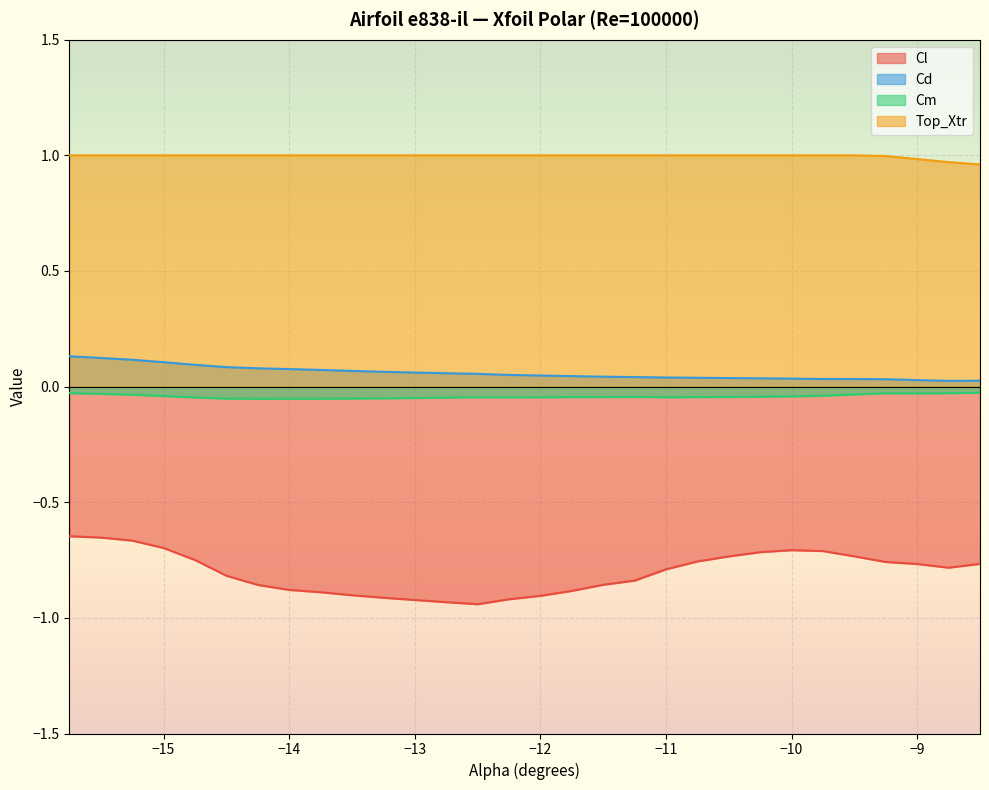

Reading left to right, transcribe all the data shown in this chart.

Cl: -0.6	-0.7	-0.7	-0.7	-0.7	-0.8	-0.9	-0.9	-0.9	-0.9	-0.9	-0.9	-0.9	-0.9	-0.9	-0.9	-0.9	-0.9	-0.8	-0.8	-0.8	-0.7	-0.7	-0.7	-0.7	-0.7	-0.8	-0.8	-0.8	-0.8
Cd: 0.1	0.1	0.1	0.1	0.1	0.1	0.1	0.1	0.1	0.1	0.1	0.1	0.1	0.1	0.1	0.0	0.0	0.0	0.0	0.0	0.0	0.0	0.0	0.0	0.0	0.0	0.0	0.0	0.0	0.0
Cm: -0.0	-0.0	-0.0	-0.0	-0.0	-0.1	-0.1	-0.1	-0.1	-0.1	-0.1	-0.0	-0.0	-0.0	-0.0	-0.0	-0.0	-0.0	-0.0	-0.0	-0.0	-0.0	-0.0	-0.0	-0.0	-0.0	-0.0	-0.0	-0.0	-0.0
Top_Xtr: 1.0	1.0	1.0	1.0	1.0	1.0	1.0	1.0	1.0	1.0	1.0	1.0	1.0	1.0	1.0	1.0	1.0	1.0	1.0	1.0	1.0	1.0	1.0	1.0	1.0	1.0	1.0	1.0	1.0	1.0